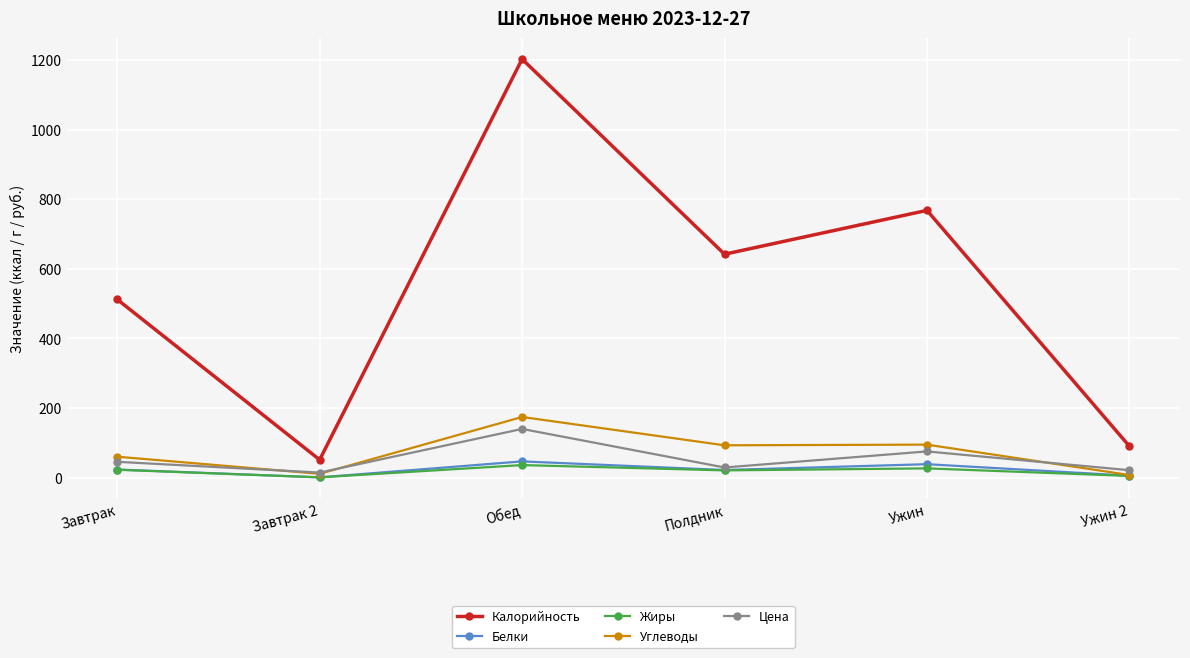

What is the difference between the highest and lowest values at Ужин?

741.8